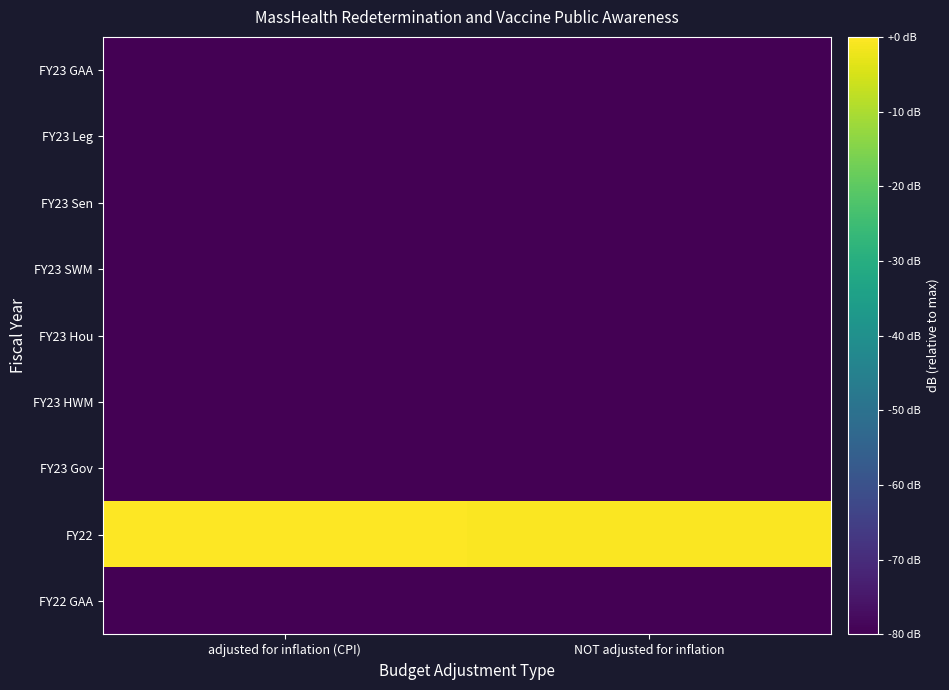

Which has a higher value, NOT adjusted for inflation or adjusted for inflation (CPI)?

NOT adjusted for inflation